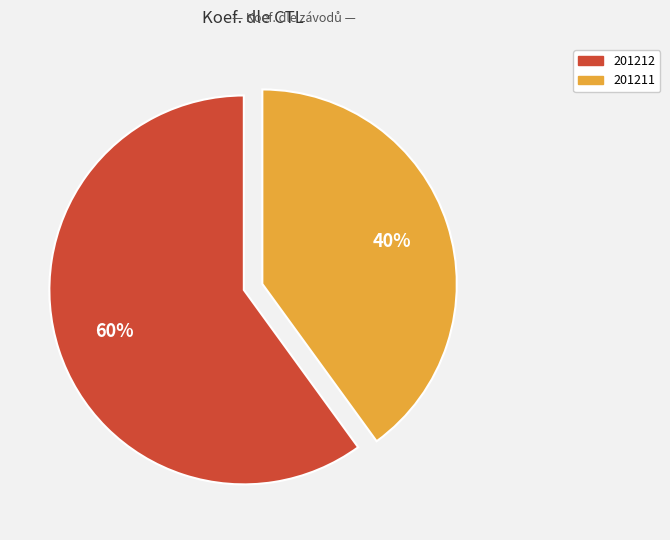

Which has a higher value, 201212 or 201211?

201212